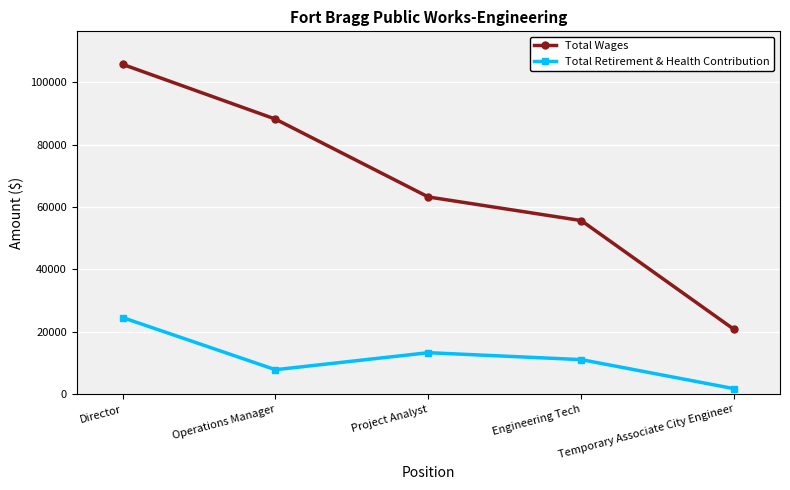

Is it true that Total Wages equals 138160 at Operations Manager?

False